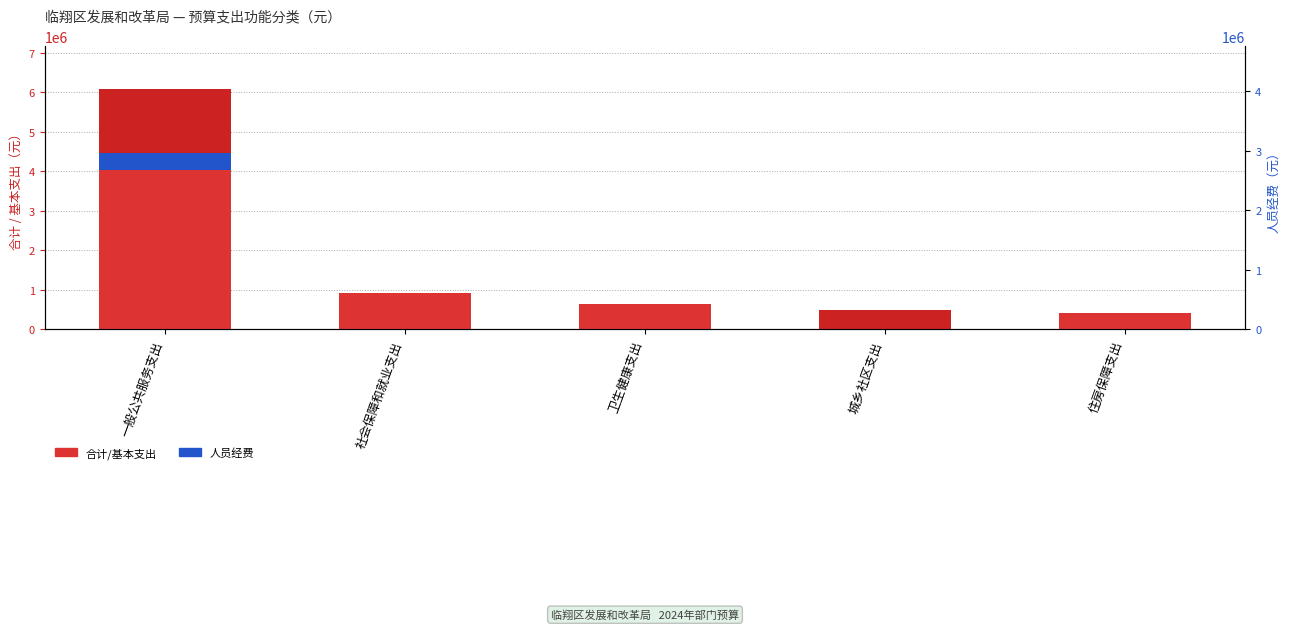

At which category is the sum across all series the highest?

一般公共服务支出